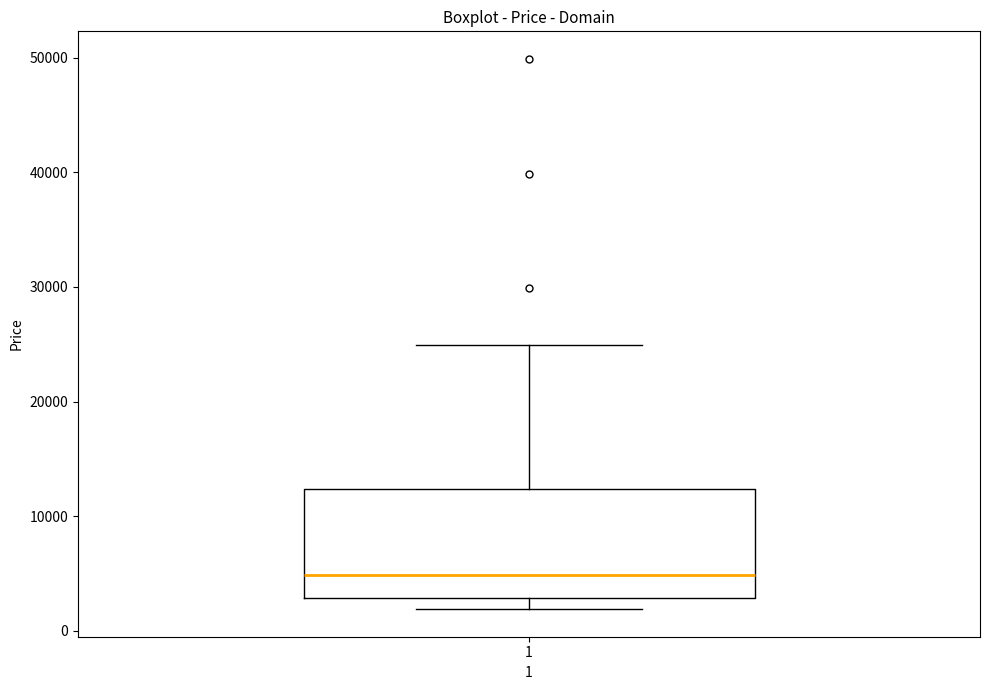

Transcribe this box plot: give where the median line is, the range the box spans, and where the two whiskers end, as read against the y-axis. The values are not printed on the chart, so give them approximately, as read against the axis.

median 5000, box 3000 to 12000, whiskers 2000 to 25000